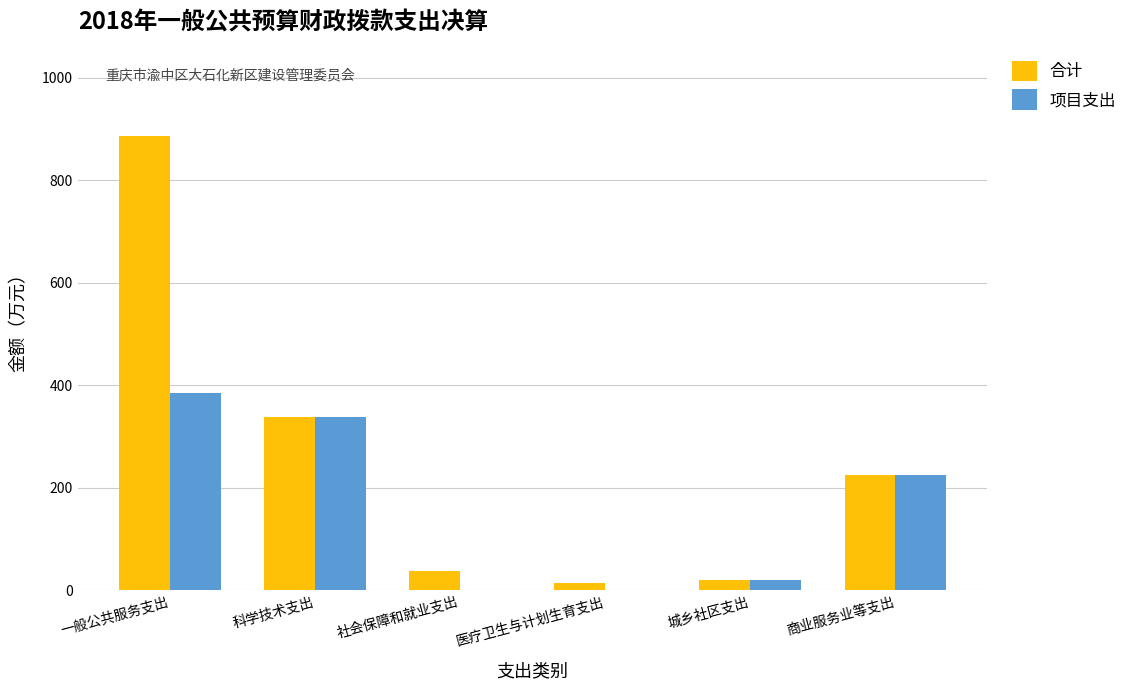

Which series has the largest total across all categories?

合计